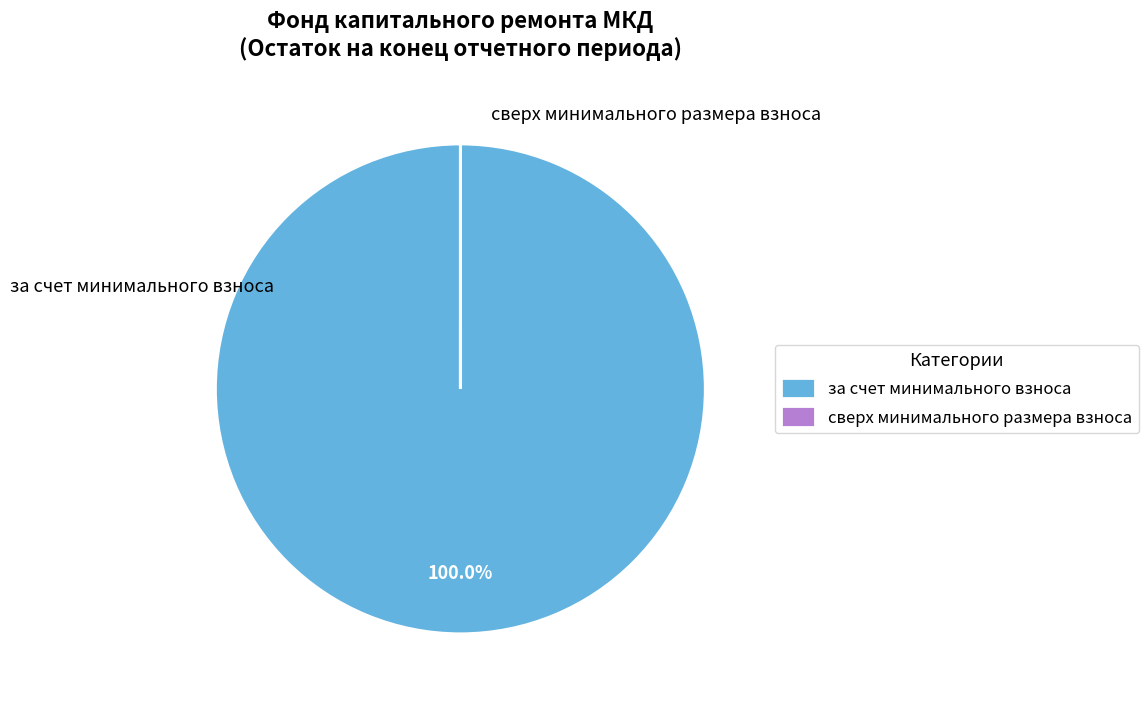

Does any single category account for the majority?

Yes